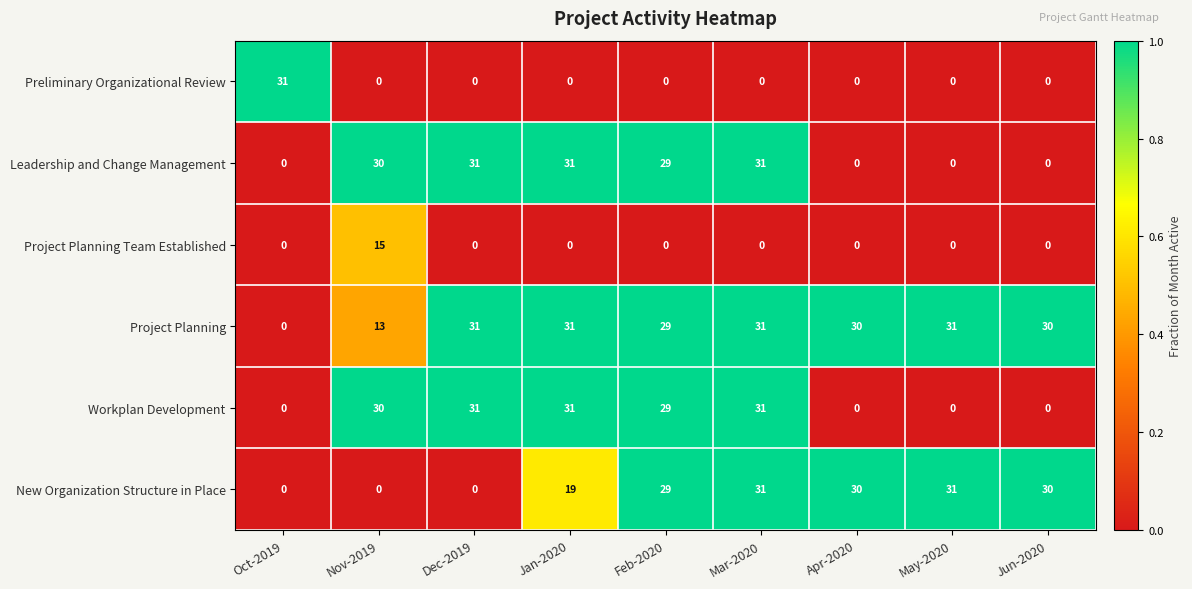

How many values in the New Organization Structure in Place series are below 29?

4